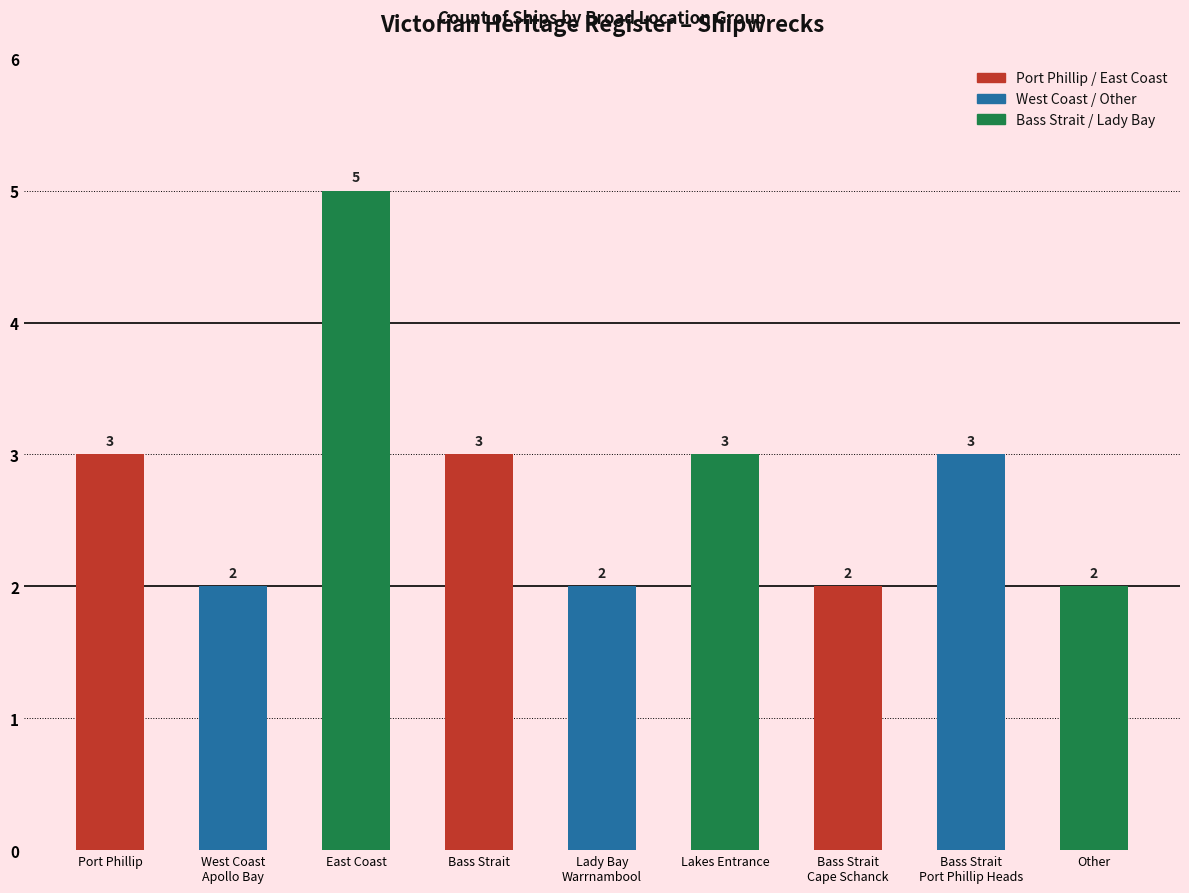

How many data points does each series have?

9